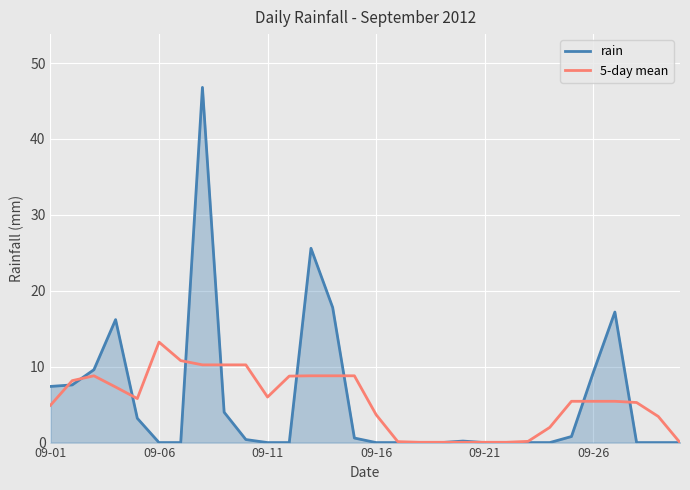

List the series in order of their peak value, lowest first.

5-day mean, rain